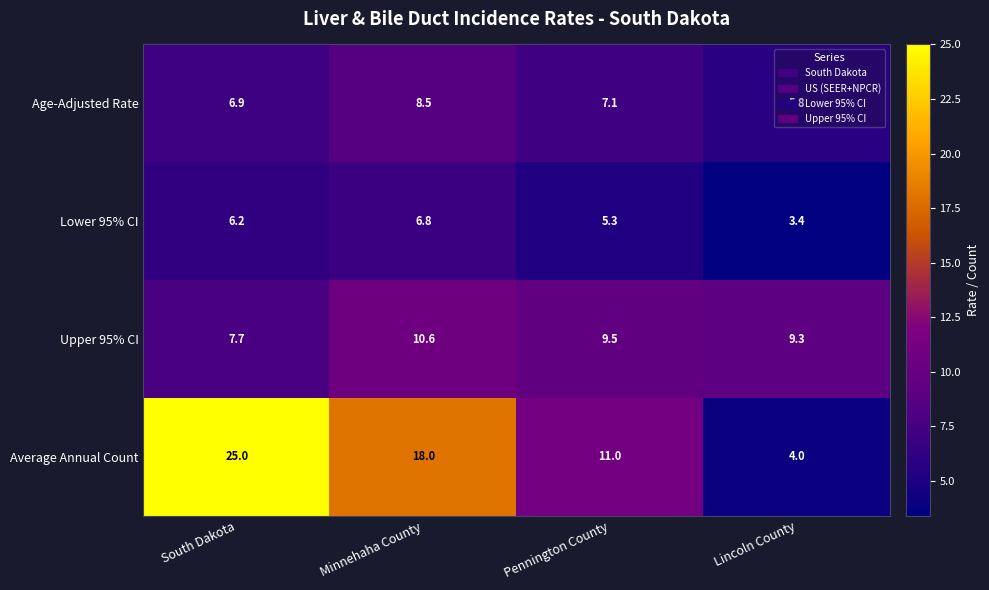

At which label does Age-Adjusted Rate first exceed 7?

Minnehaha County